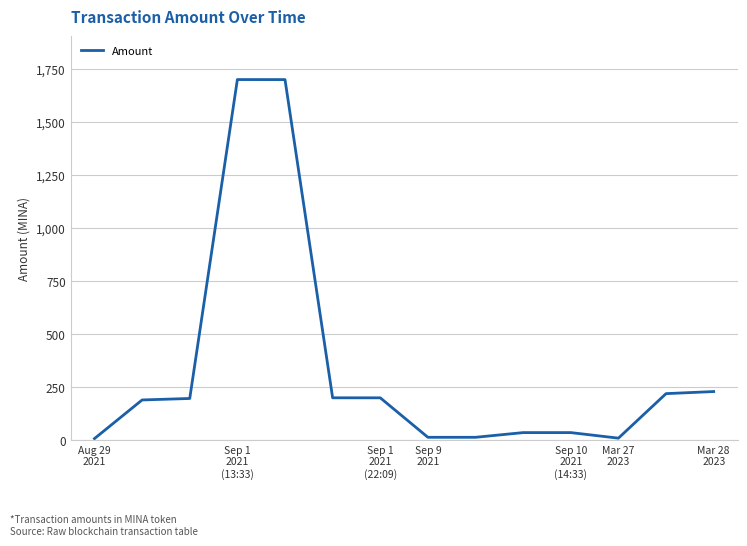

What is the difference between the maximum and minimum values?

1692.0